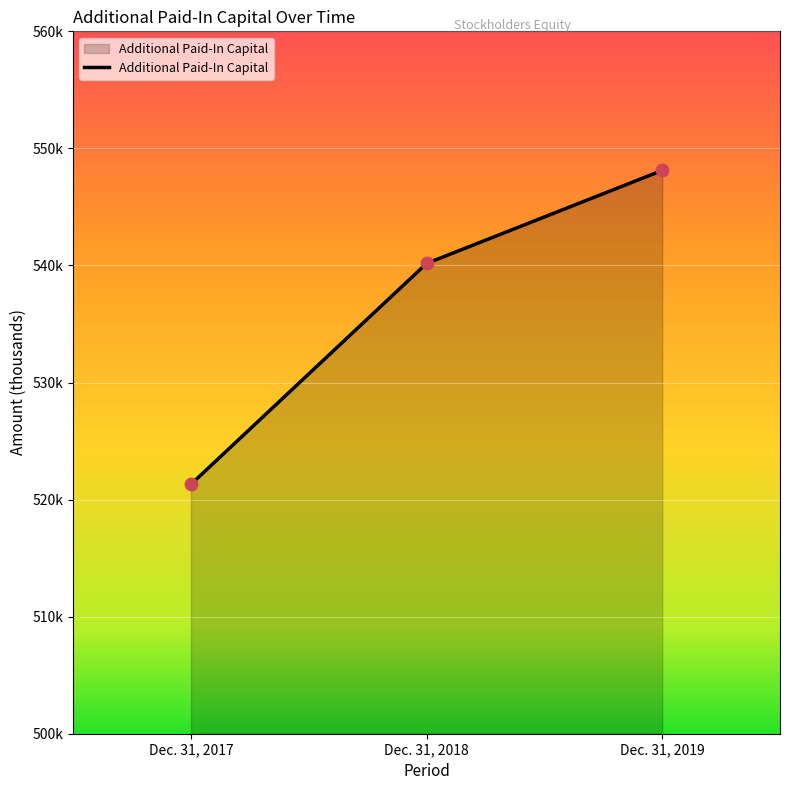

Is this an area chart (filled region under the line)?

Yes